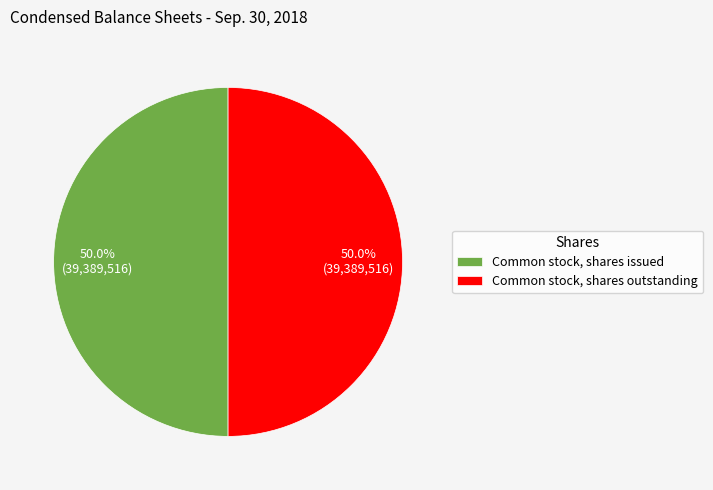

Combined, do Common stock, shares issued and Common stock, shares outstanding account for over 50%?

Yes